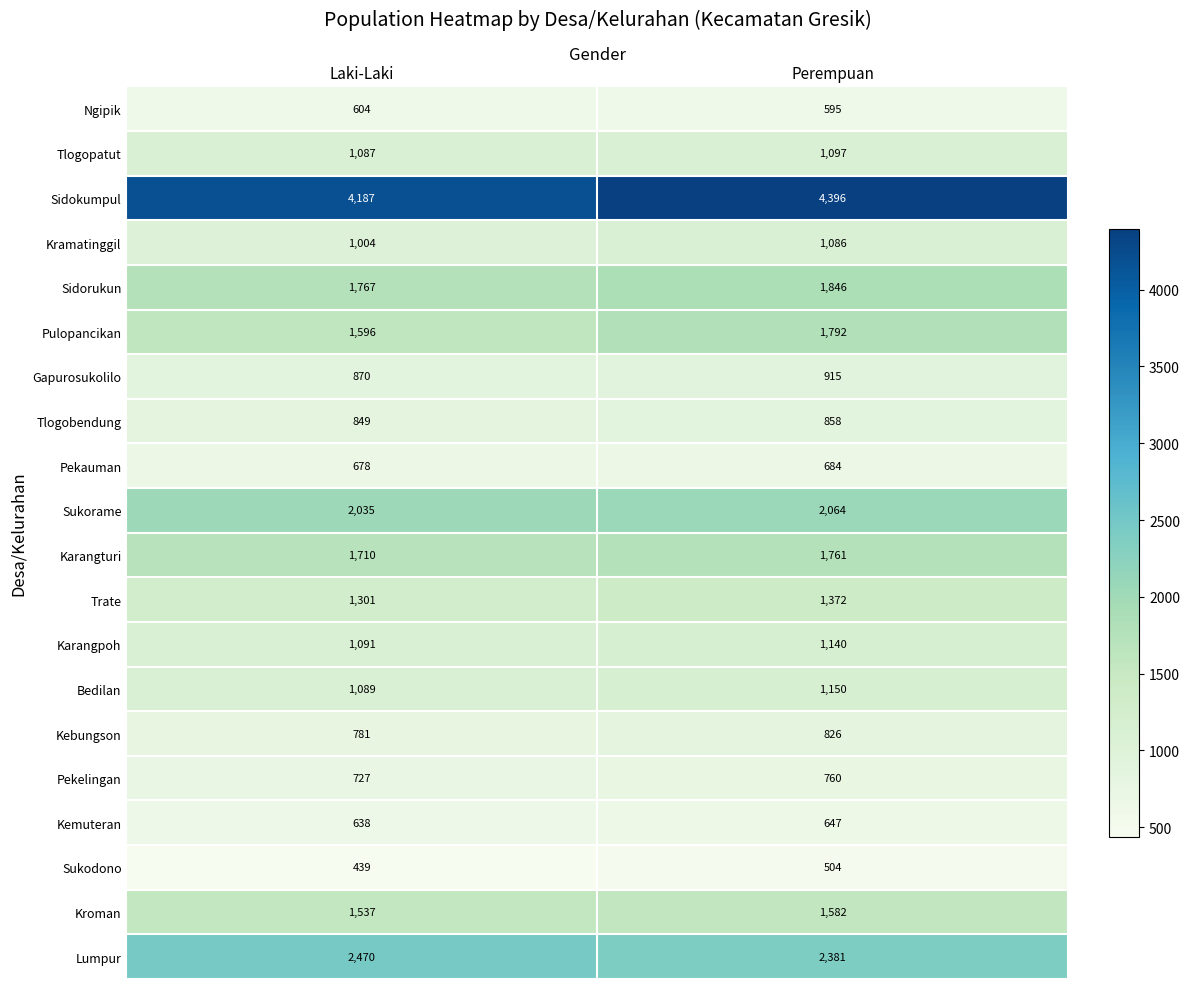

What is the minimum value shown in the chart?

439